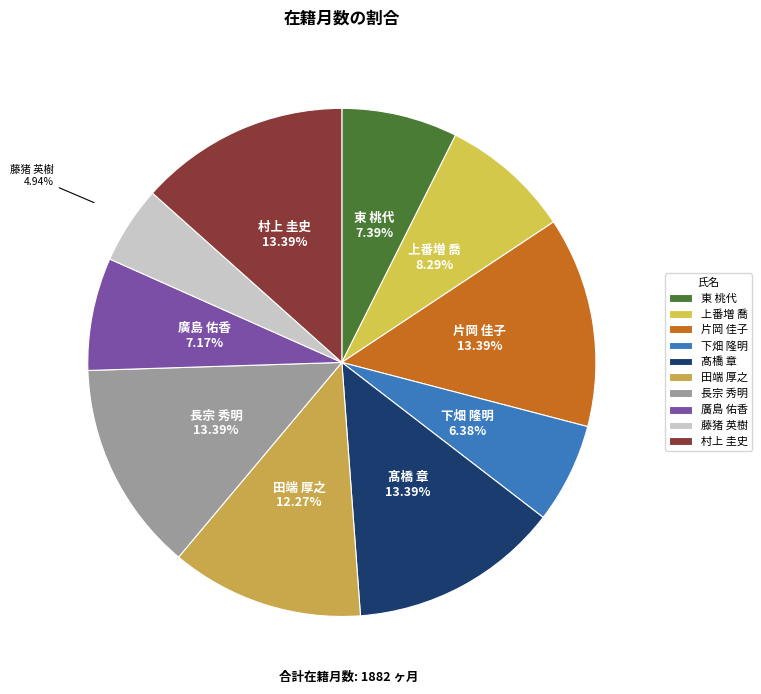

What is the ratio of the value at 上番増 喬 to the value at 村上 圭史?

0.6